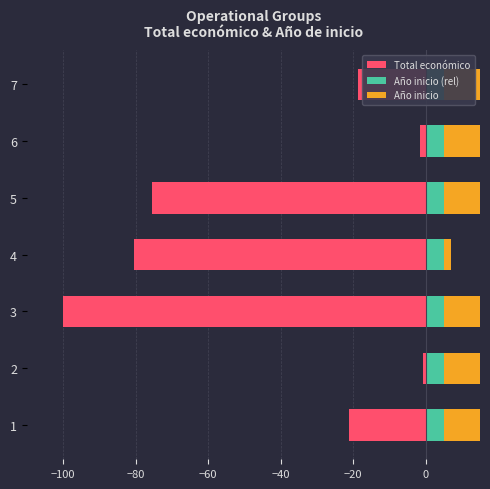

Rank the series by their average value, from highest to lowest.

Año inicio, Año inicio (rel), Total económico